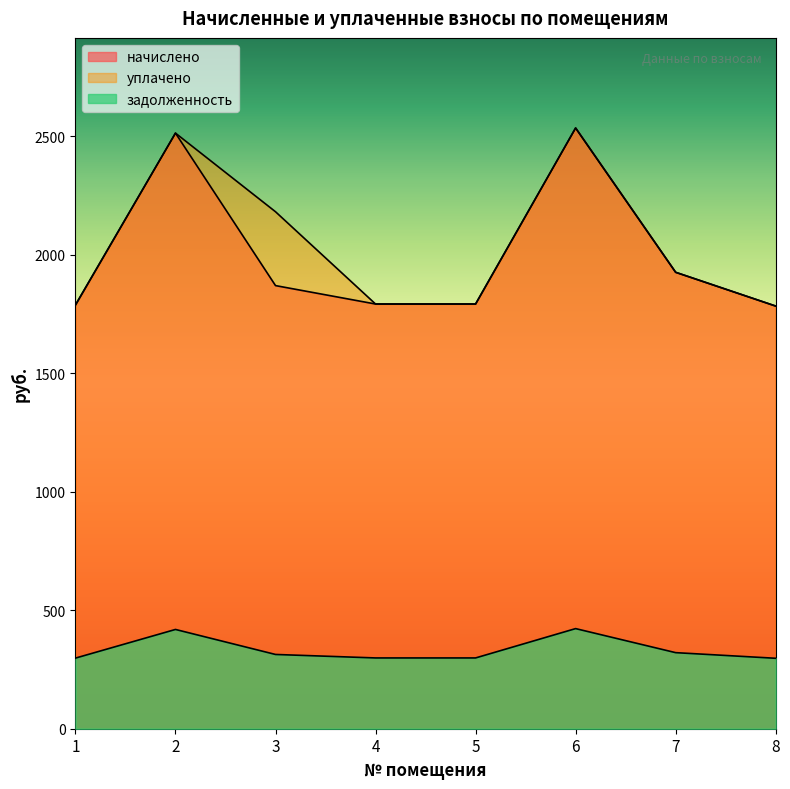

What is the maximum value for уплачено?

2535.8